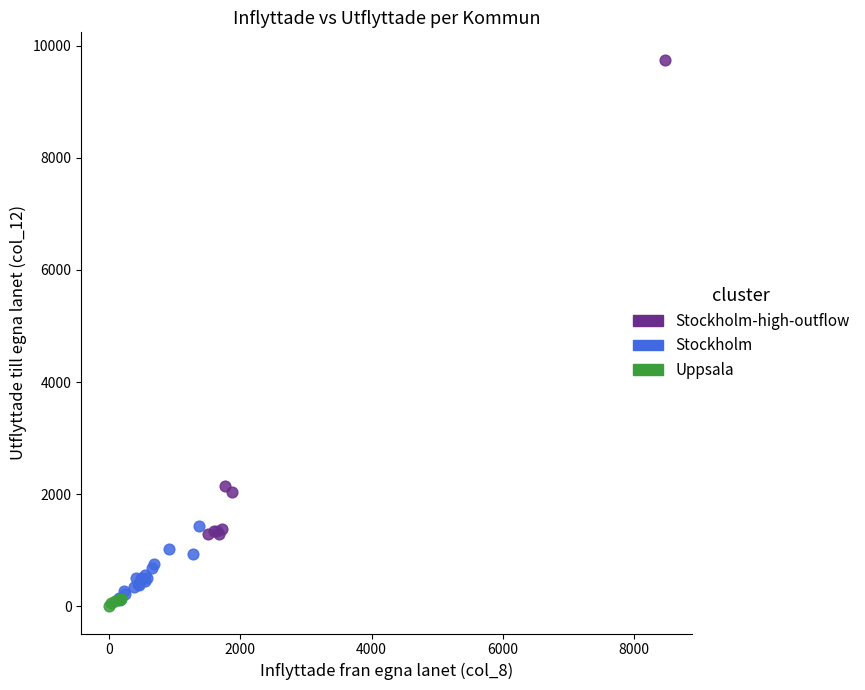

Which series reaches the maximum Y coordinate?

Stockholm-high-outflow